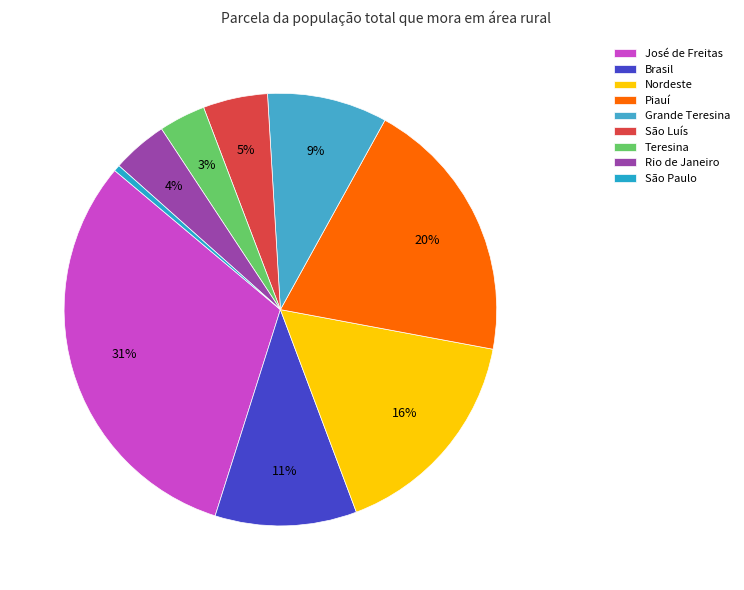

The Teresina slice represents 18% of the pie. True or false?

False